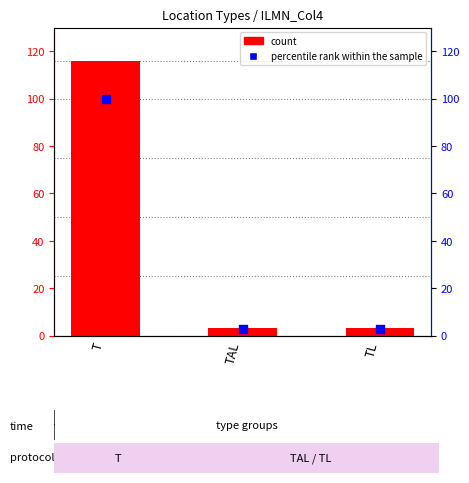

At how many categories does at least one series exceed 36?

1